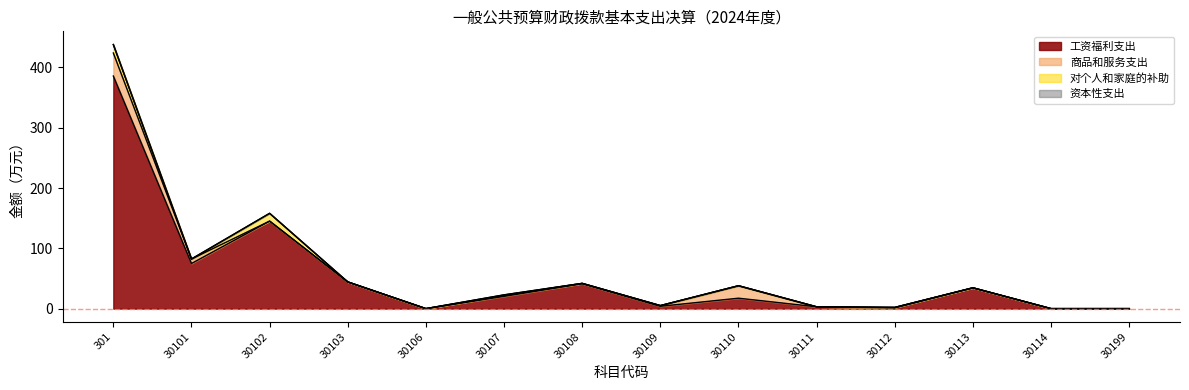

True or false: 资本性支出 and 对个人和家庭的补助 intersect in this chart.

False